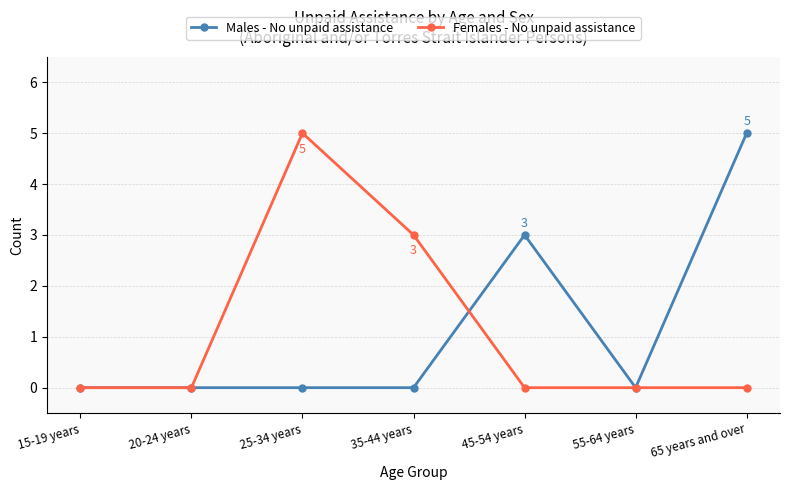

What position from the right is 35-44 years?

4